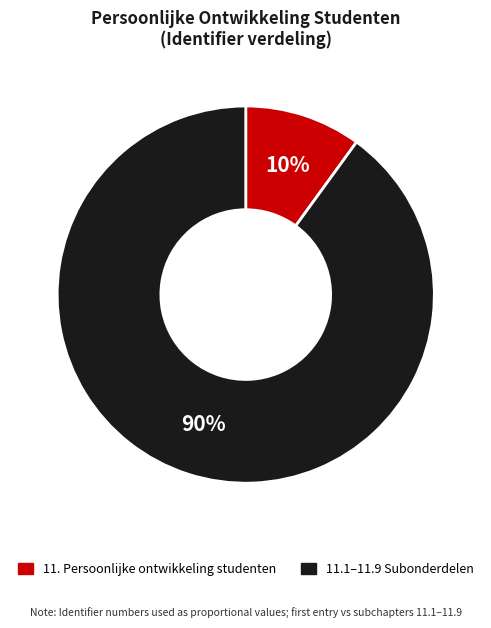

To the nearest percent, what is the average slice percentage?

50%